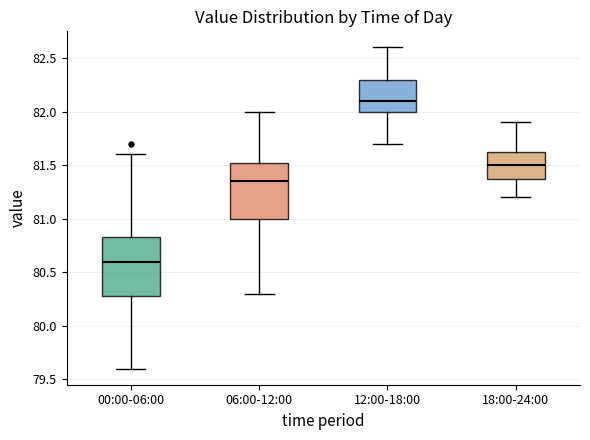

Reading left to right, read every box against the y-axis: the position of its median line, the range the box covers, and the ends of its whiskers. The values are not printed on the chart, so give them approximately, as read against the axis.

00:00-06:00: median 80.60, box 80.30 to 80.85, whiskers 79.60 to 81.60
06:00-12:00: median 81.35, box 81.00 to 81.55, whiskers 80.30 to 82.00
12:00-18:00: median 82.10, box 82.00 to 82.30, whiskers 81.70 to 82.60
18:00-24:00: median 81.50, box 81.40 to 81.65, whiskers 81.20 to 81.90